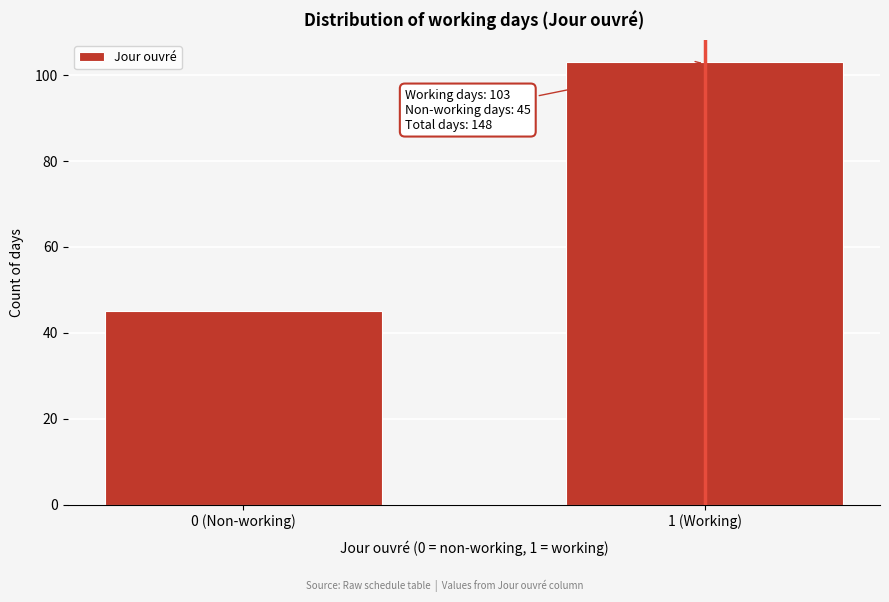

Reading right to left, transcribe all the data shown in this chart.

1 (Working)=103	0 (Non-working)=45